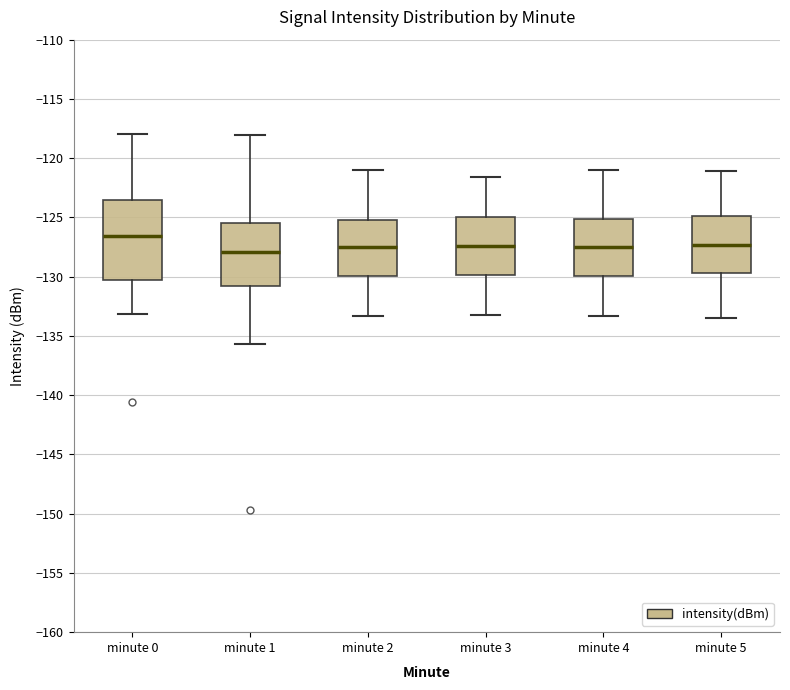

Comparing the boxes themselves (not the whiskers), which one is the tallest?

minute 0